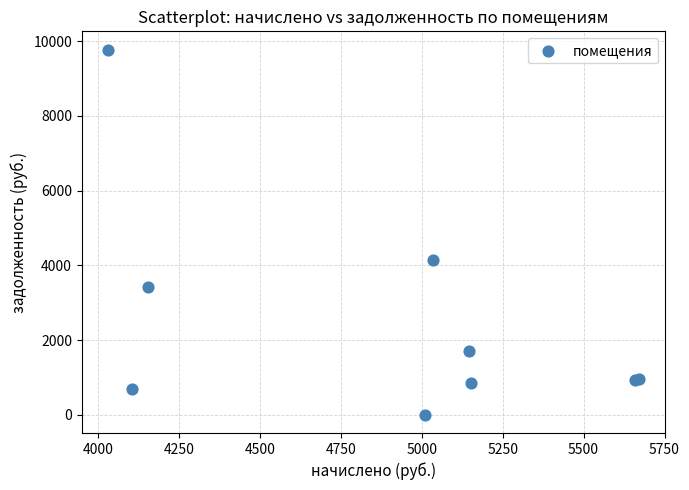

What Y value in the scatter plot is closest to 4886?

4132.6